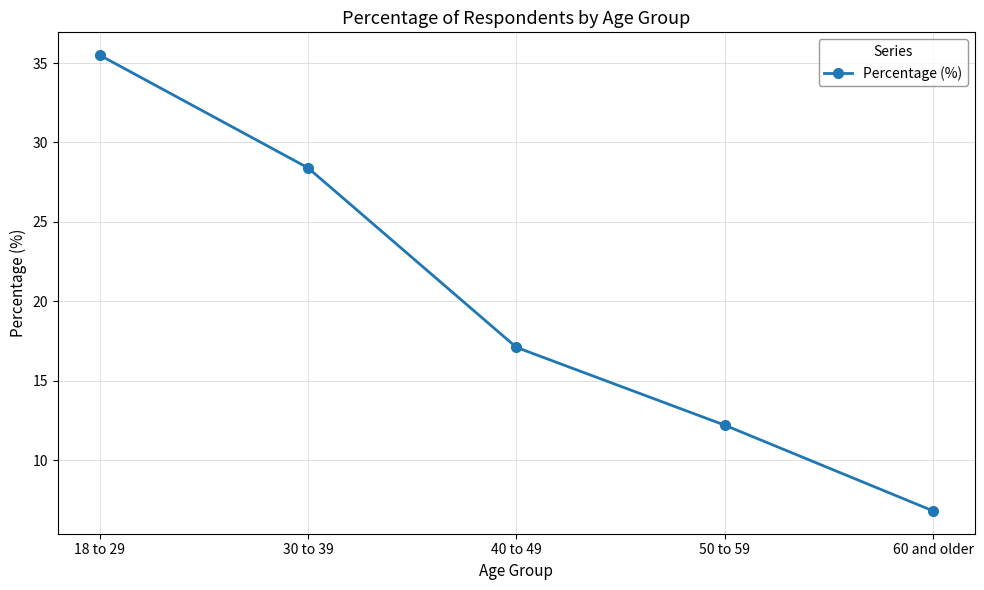

Where is the data nearest to the value 21?

40 to 49